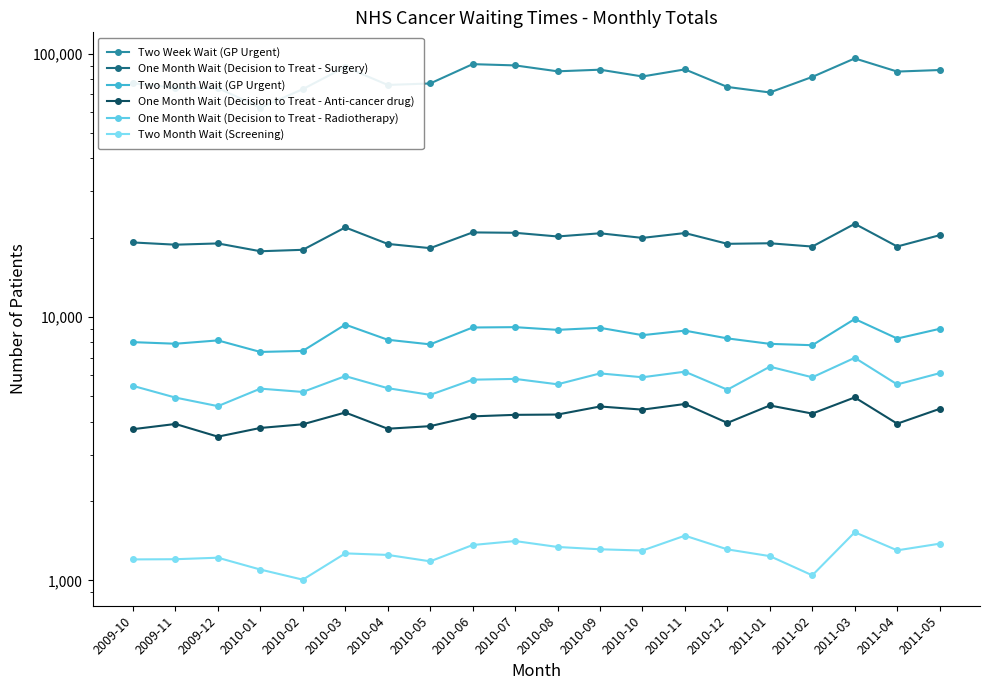

The value of Two Week Wait (GP Urgent) at 2011-01 is 44449. True or false?

False